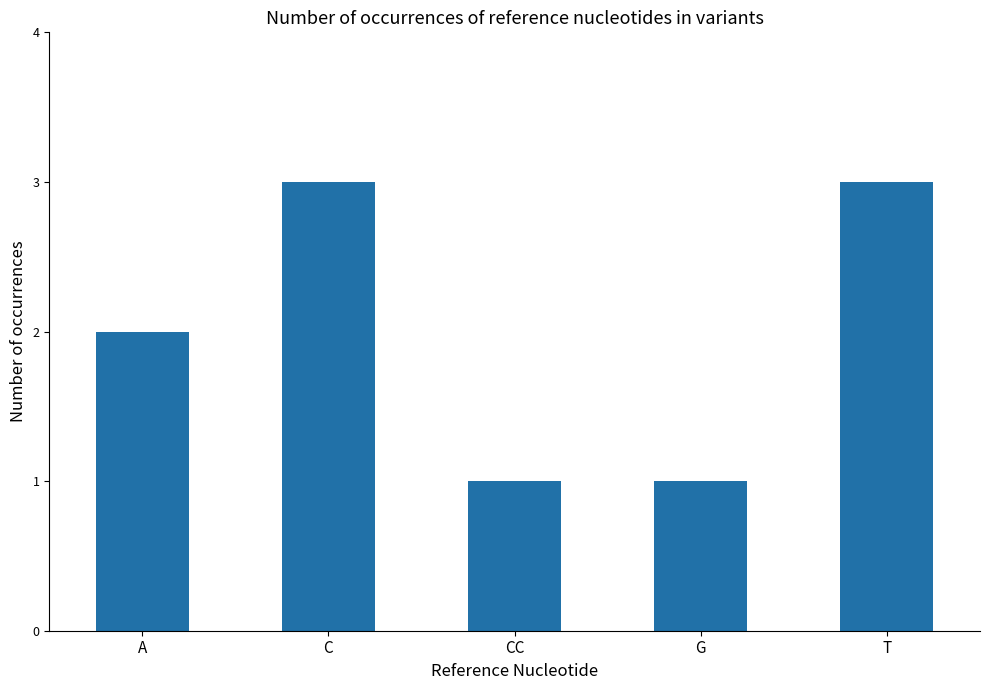

Is it true that the value at T is 3?

True